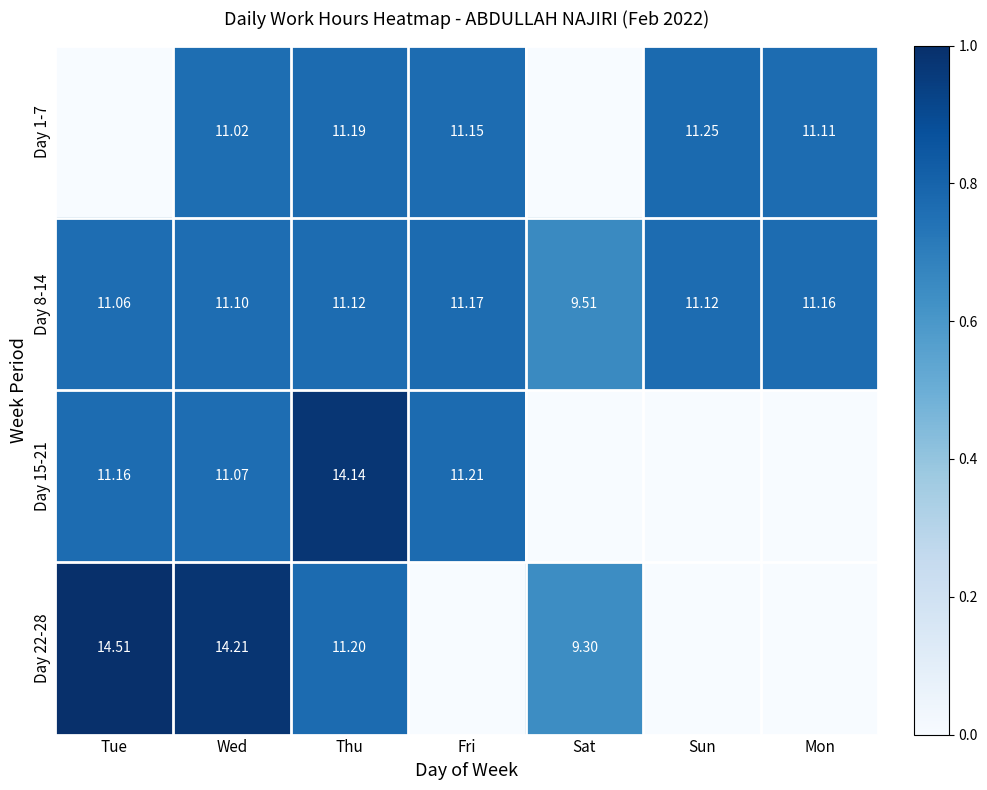

How many distinct data groups are displayed?

4